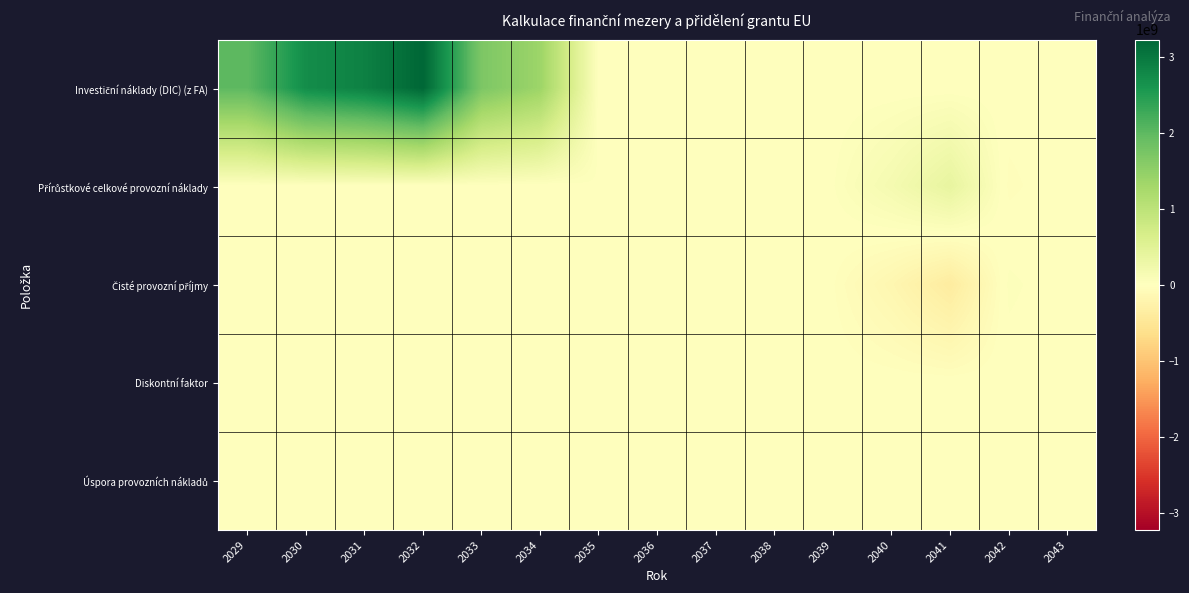

At which category is the sum across all series the highest?

2032